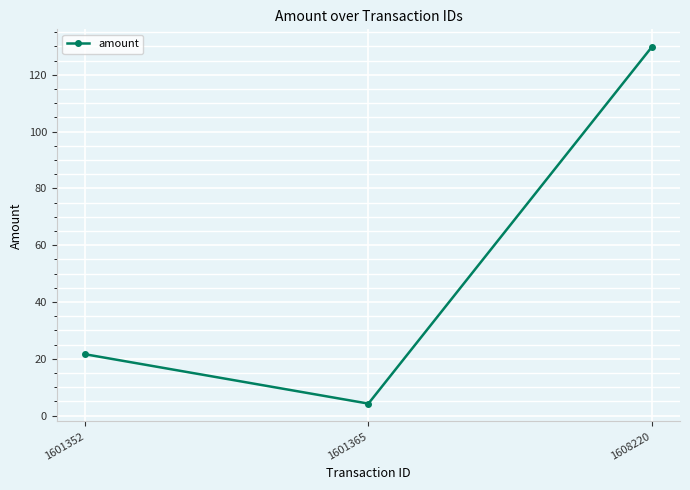

Where is the data nearest to the value 67?

1601352